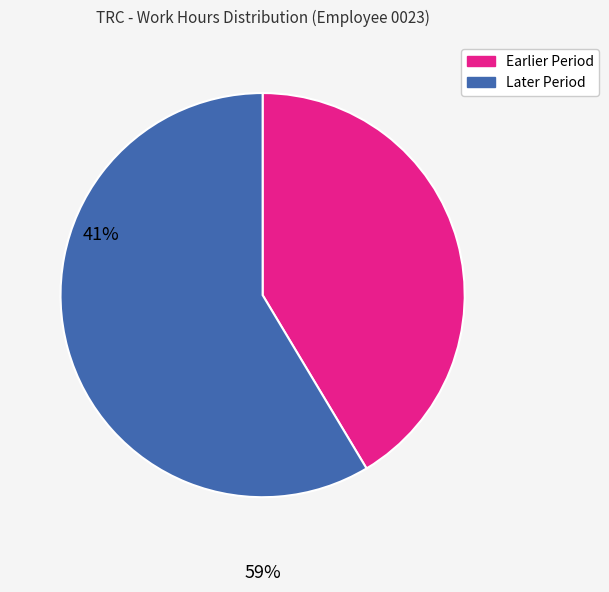

Is there a majority slice in this chart?

Yes